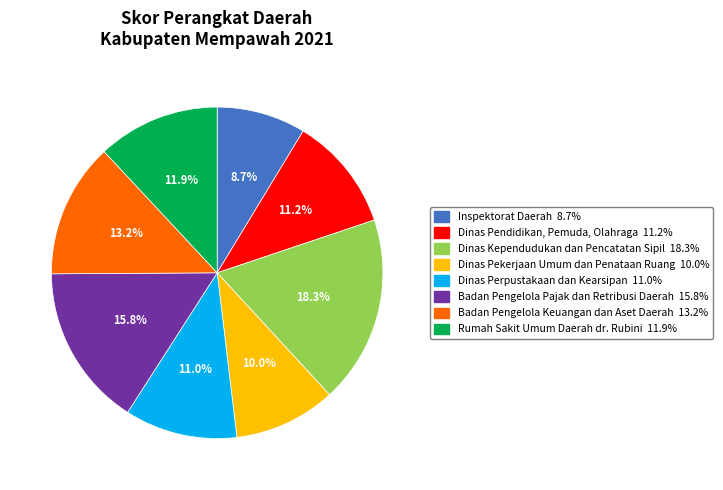

True or false: Dinas Kependudukan dan Pencatatan Sipil accounts for 18% of the total.

True